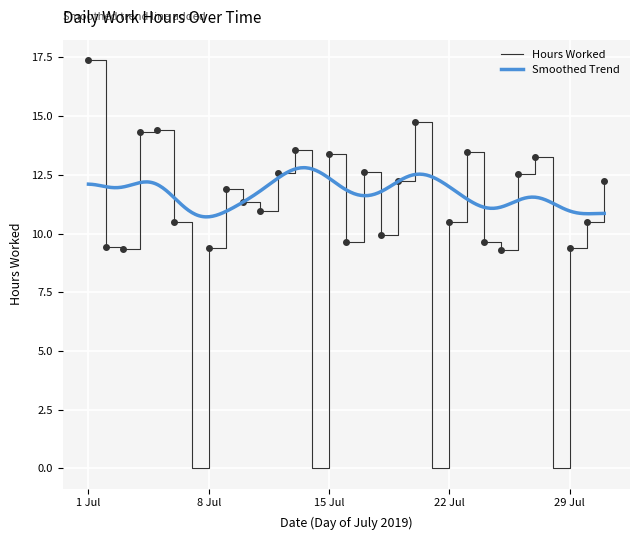

Approximately how many times larger is the value at 27 compared to 4?

0.9